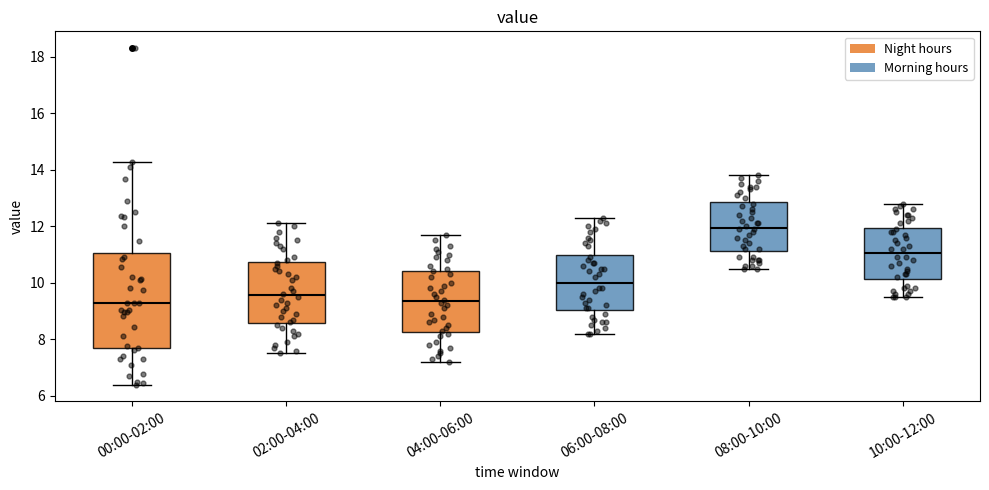

Where is the lower edge of the box for 10:00-12:00 on the y-axis? The values are not printed on the chart, so give them approximately, as read against the axis.

10.2